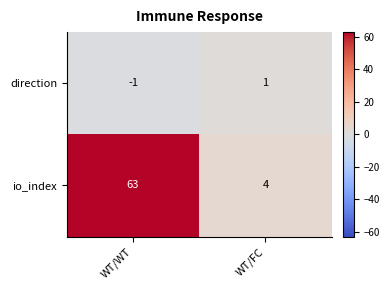

How many distinct data groups are displayed?

2